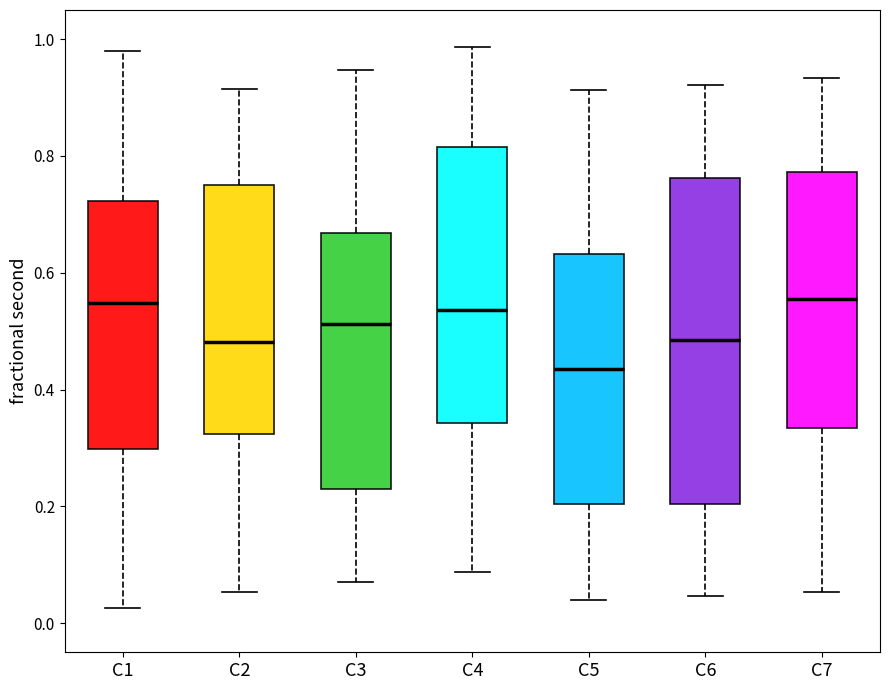

Which box's median line is the lowest?

C5